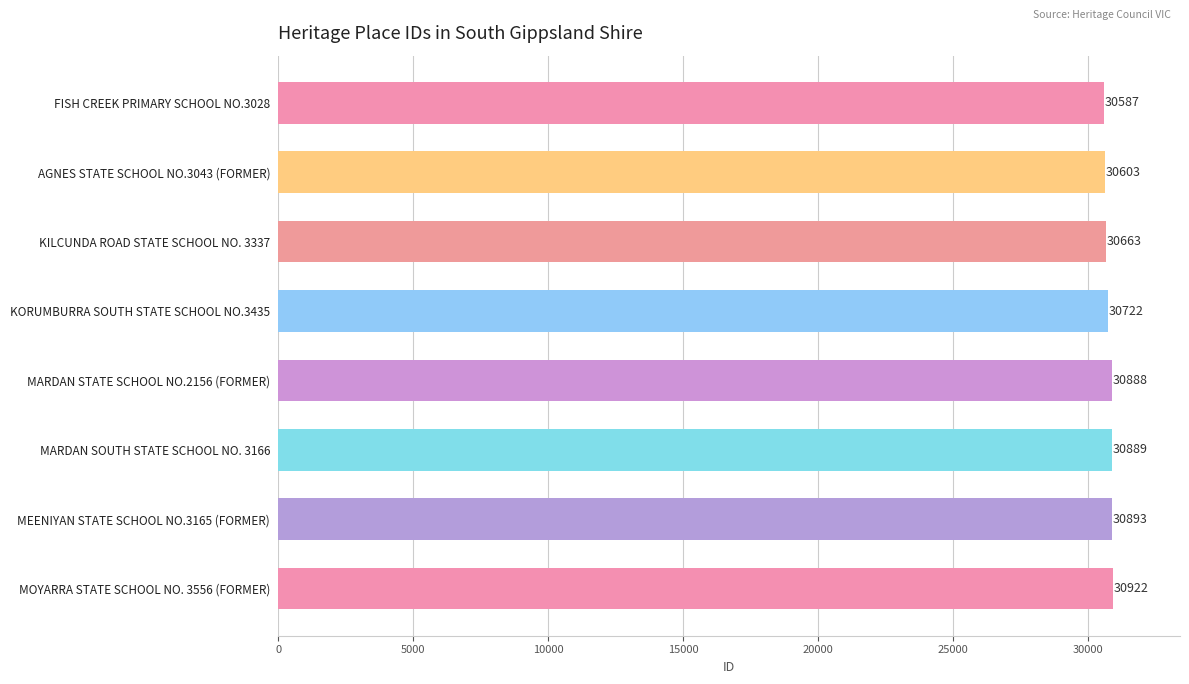

What is the minimum value shown in the chart?

30587